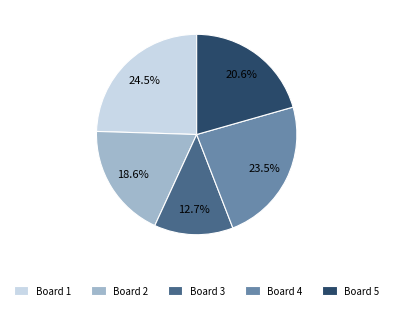

Does Board 1 account for over 50% of the chart?

No